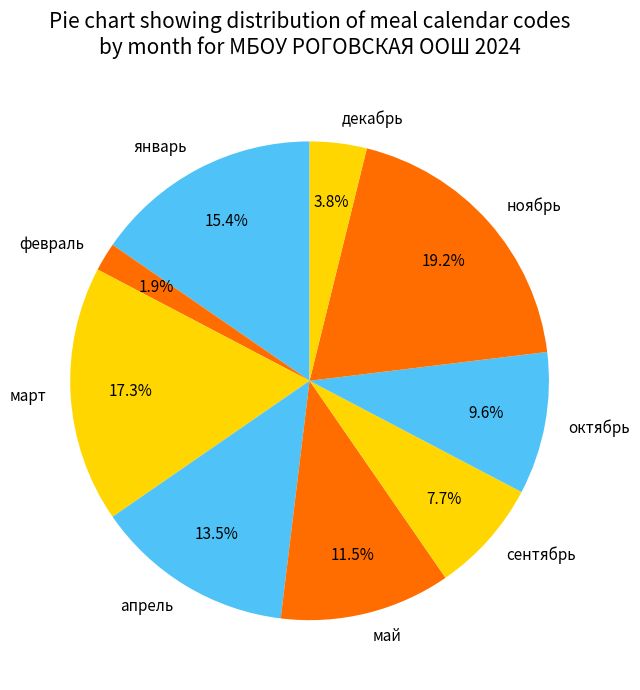

Which has a higher value, сентябрь or декабрь?

сентябрь